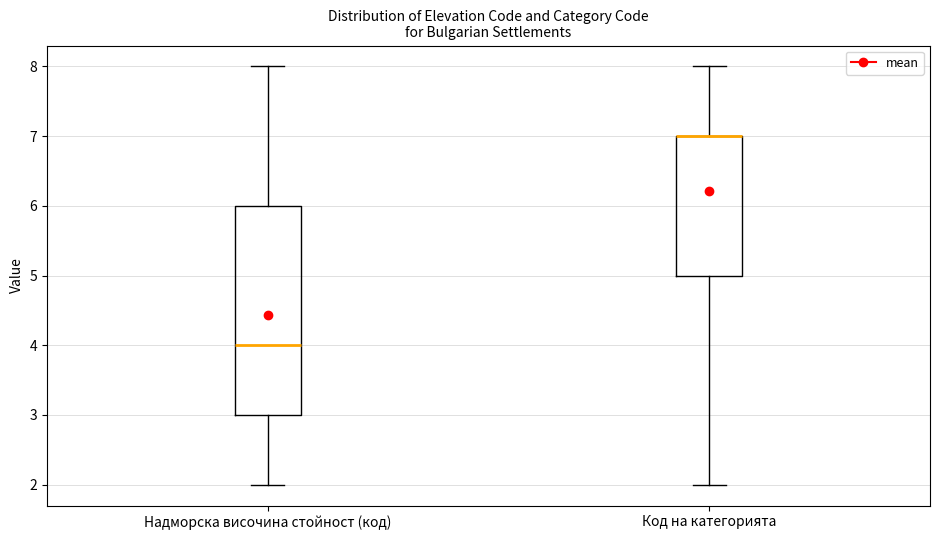

Where does the lower whisker of the box for Код на категорията end on the y-axis? The values are not printed on the chart, so give them approximately, as read against the axis.

2